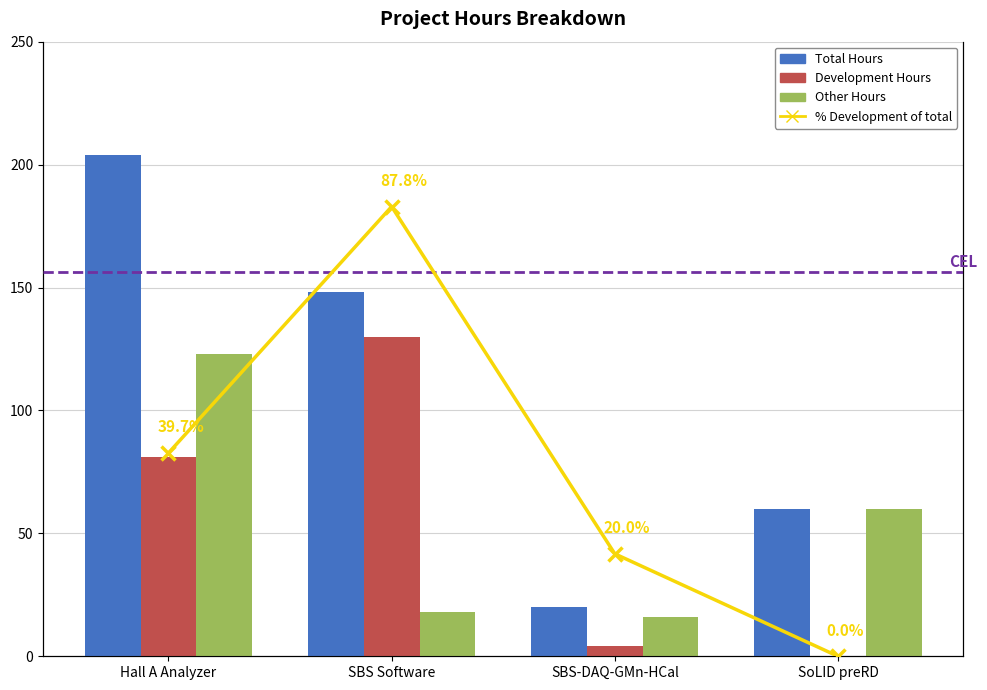

At SoLID preRD, list the series in order from largest to smallest.

Total Hours, Other Hours, Development Hours, % Development of total